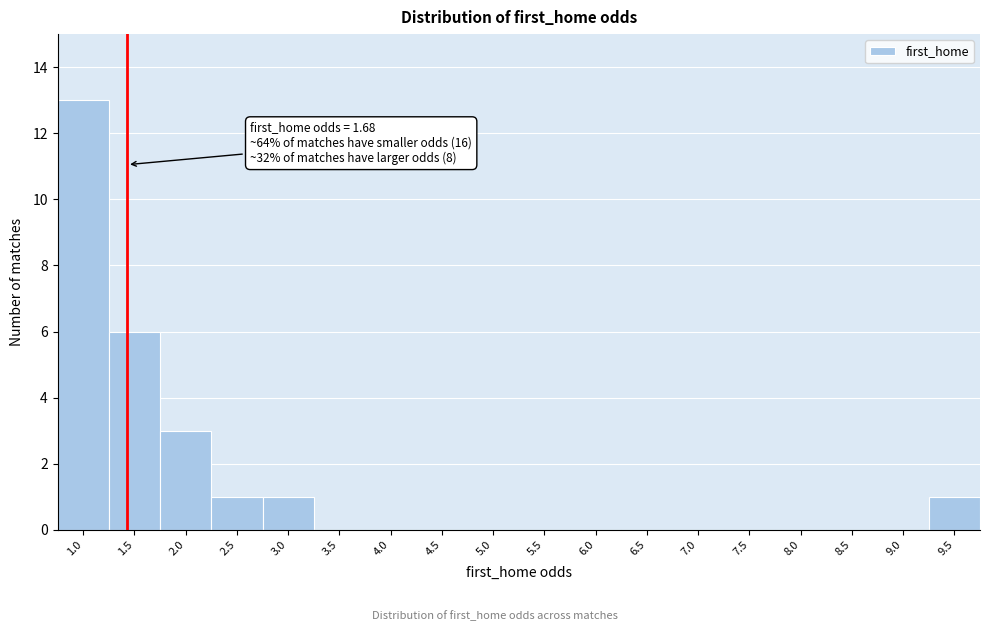

Reading right to left, transcribe all the data shown in this chart.

9.5=1	9.0=0	8.5=0	8.0=0	7.5=0	7.0=0	6.5=0	6.0=0	5.5=0	5.0=0	4.5=0	4.0=0	3.5=0	3.0=1	2.5=1	2.0=3	1.5=6	1.0=13